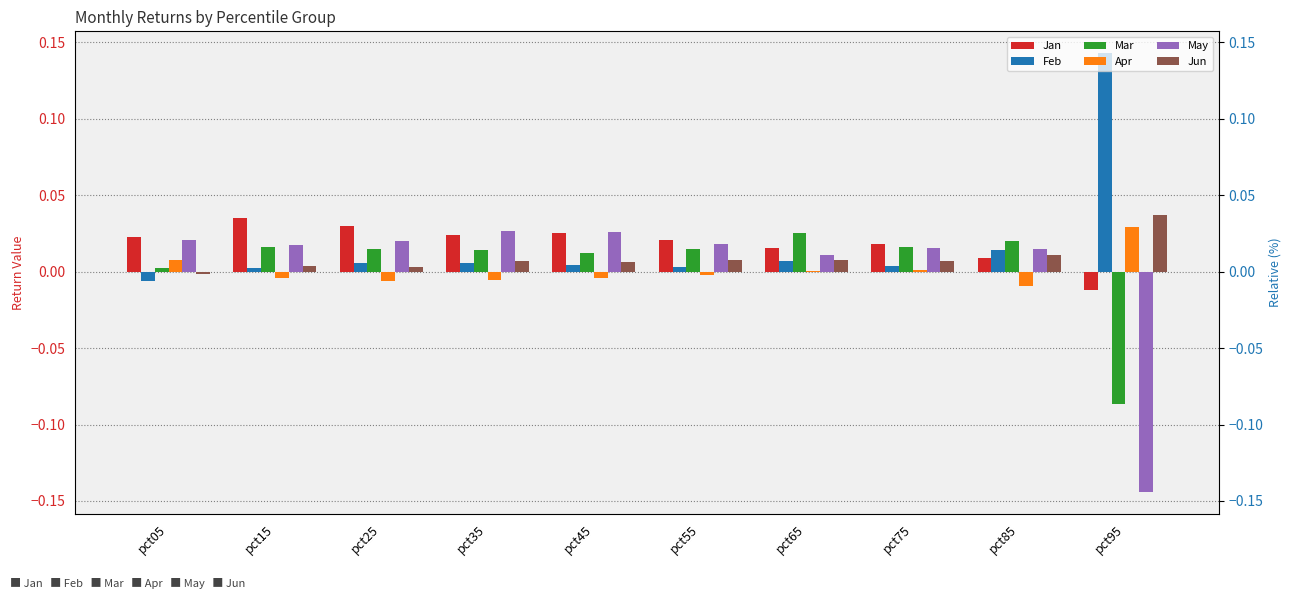

Rank the series at pct65 from highest to lowest value.

Mar, Jan, May, Jun, Feb, Apr